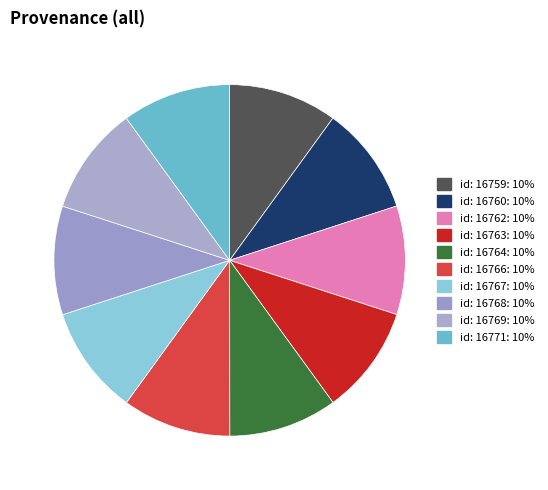

How many segments does this pie chart have?

10